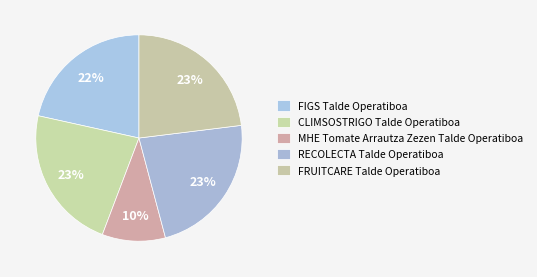

Count the number of slices in the pie.

5